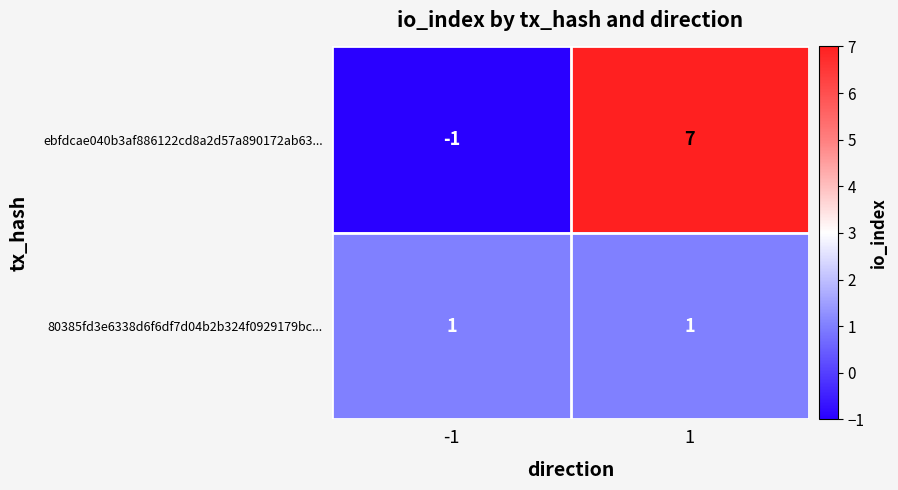

List the series in order of their peak value, highest first.

ebfdcae040b3af886122cd8a2d57a890172ab63..., 80385fd3e6338d6f6df7d04b2b324f0929179bc...